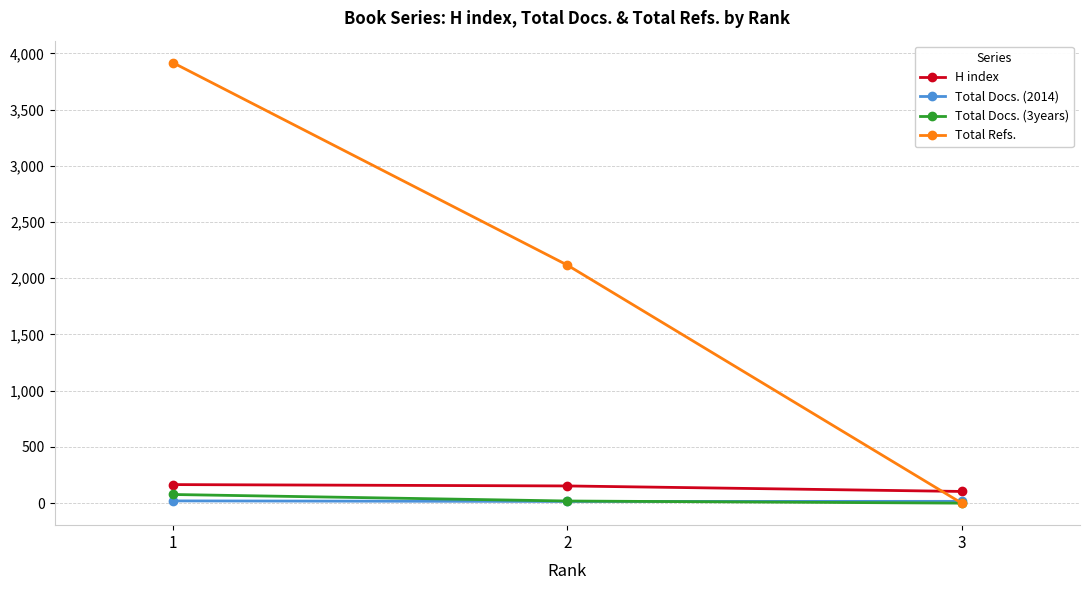

What is the maximum value shown in the chart?

3917